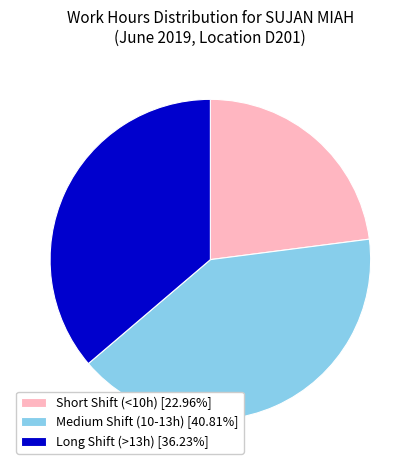

Combined, do Medium Shift (10-13h) [40.81%] and Short Shift (<10h) [22.96%] account for over 50%?

Yes